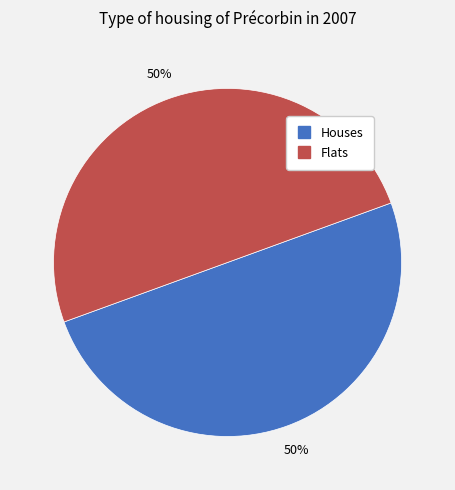

To the nearest percent, what is the average slice percentage?

50%